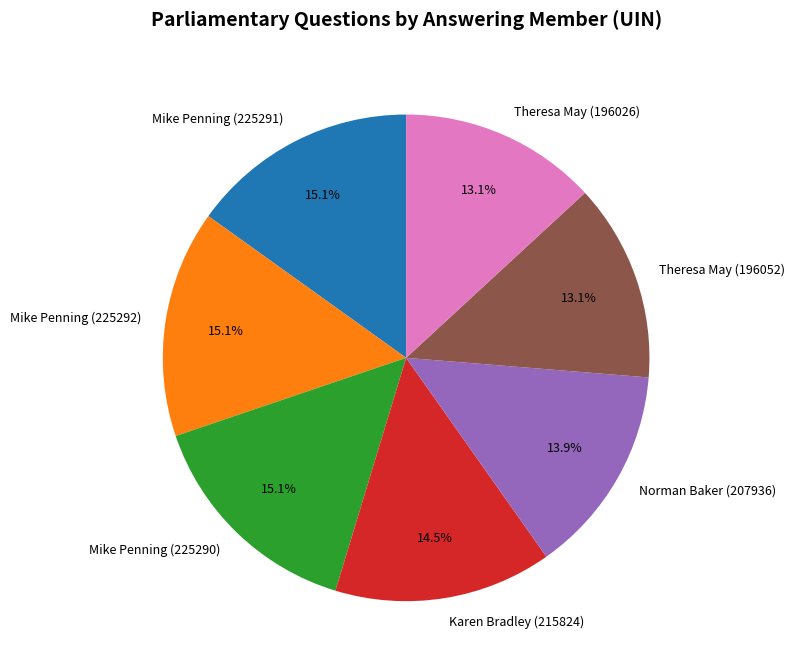

Does Norman Baker (207936) represent more than half of the total?

No